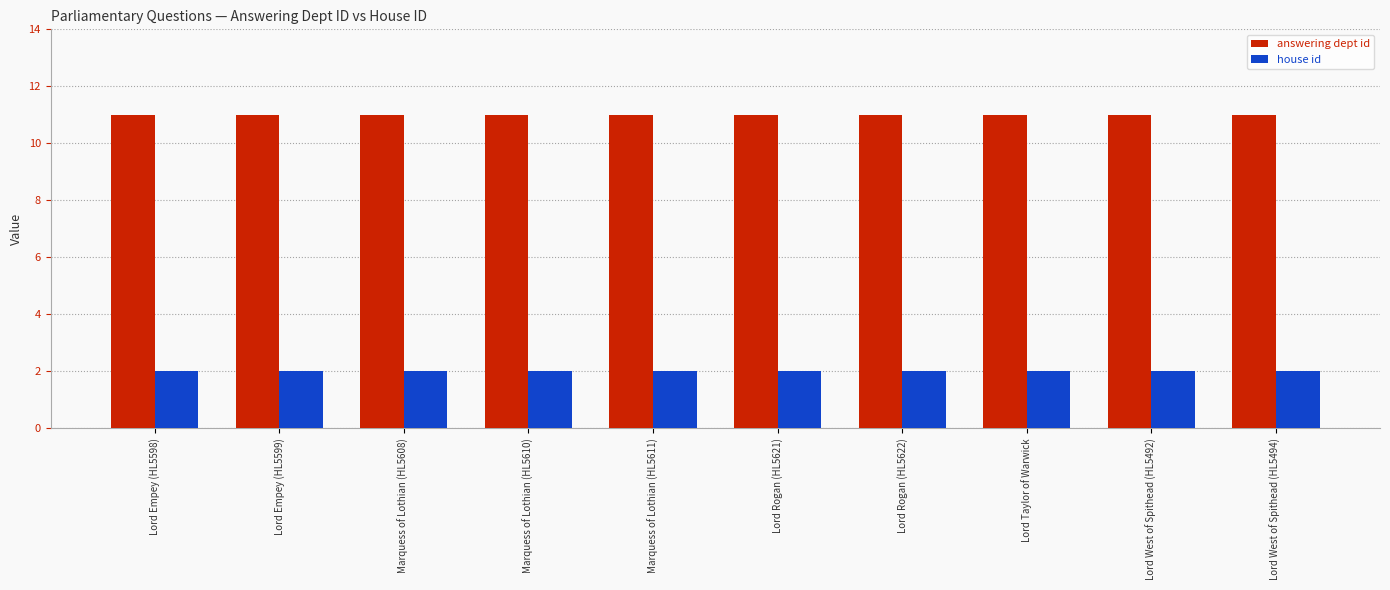

What is the spread (max minus min) of values at Lord Empey (HL5599)?

9